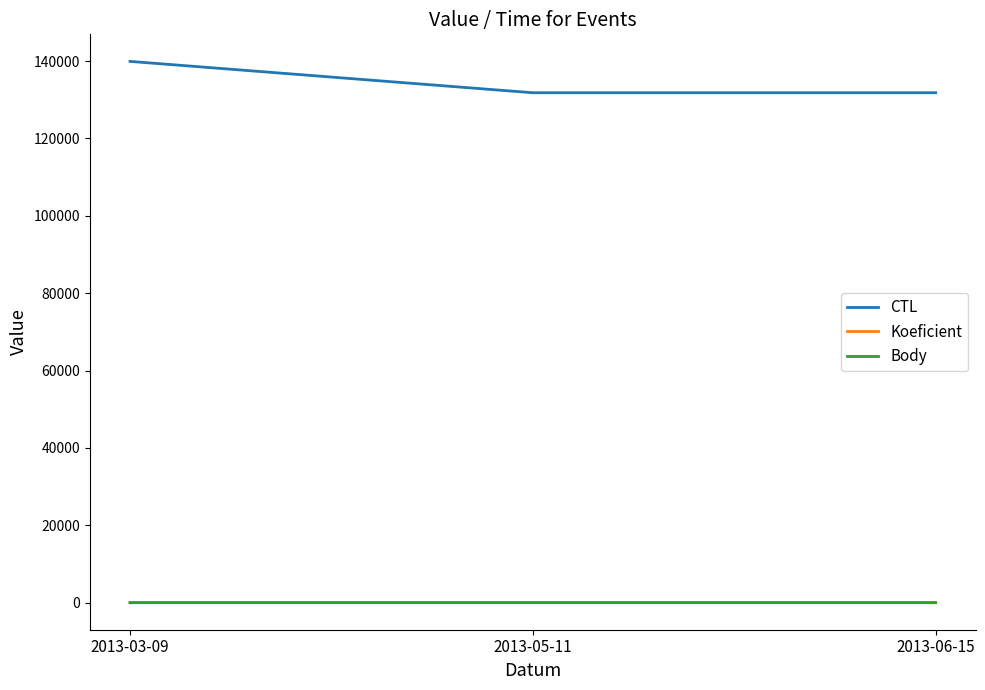

What is the label of the 3rd point from the right?

2013-03-09